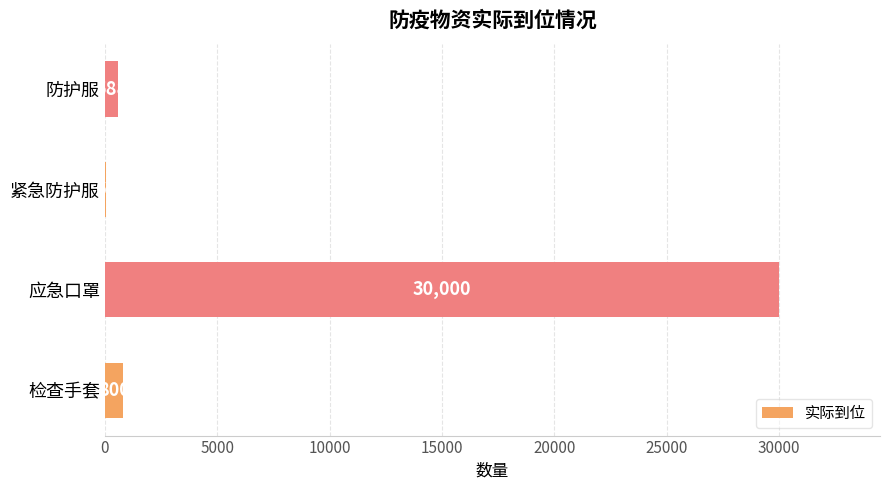

Which category has the highest value across all series?

应急口罩